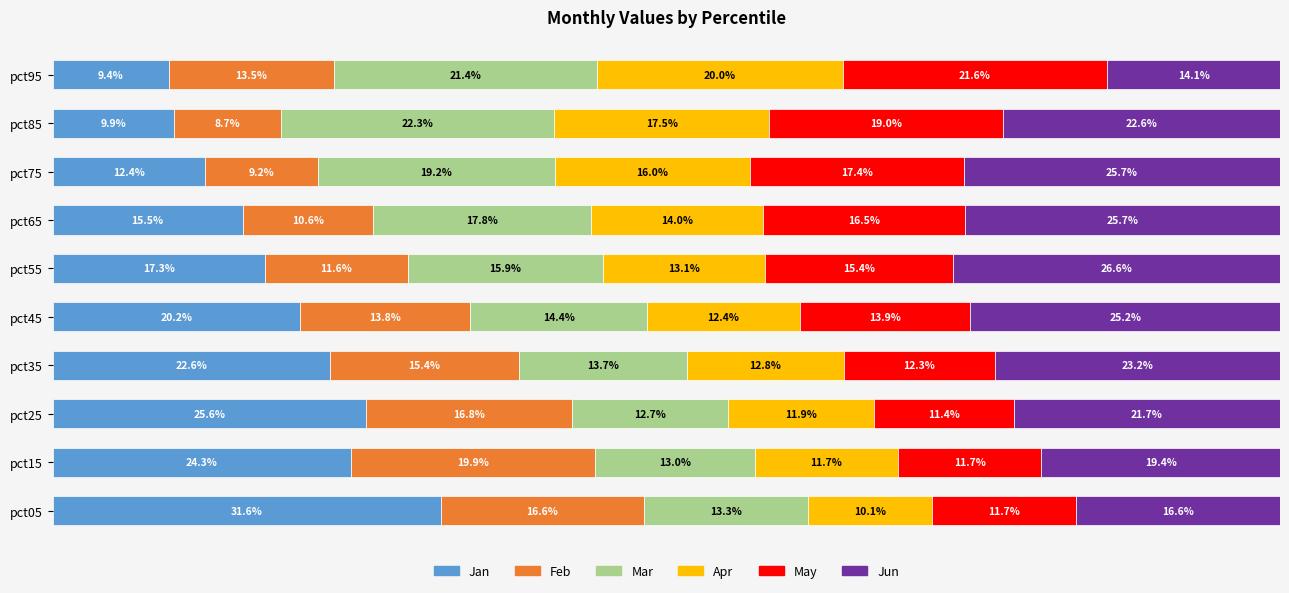

Which category has the lowest value in the Jan series?

pct95